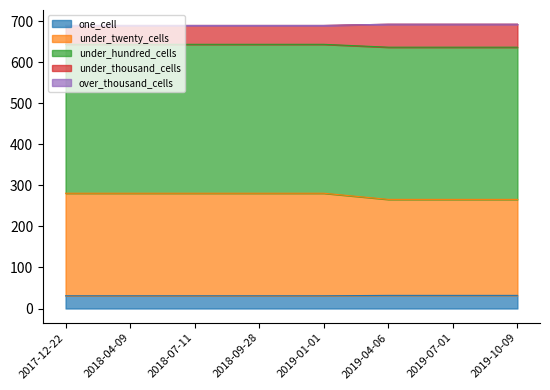

Which category has the highest value in the under_hundred_cells series?

2017-12-22